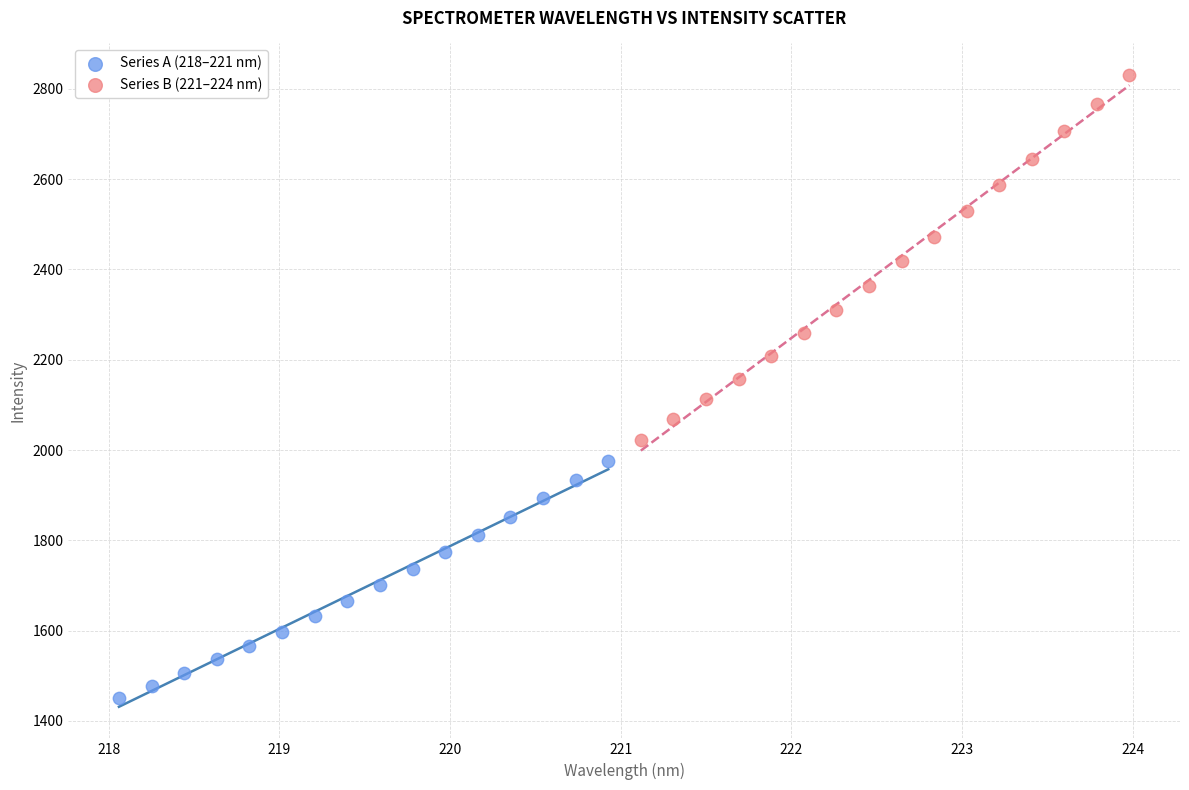

Which series contains the highest Y value?

Series B (221–224 nm)